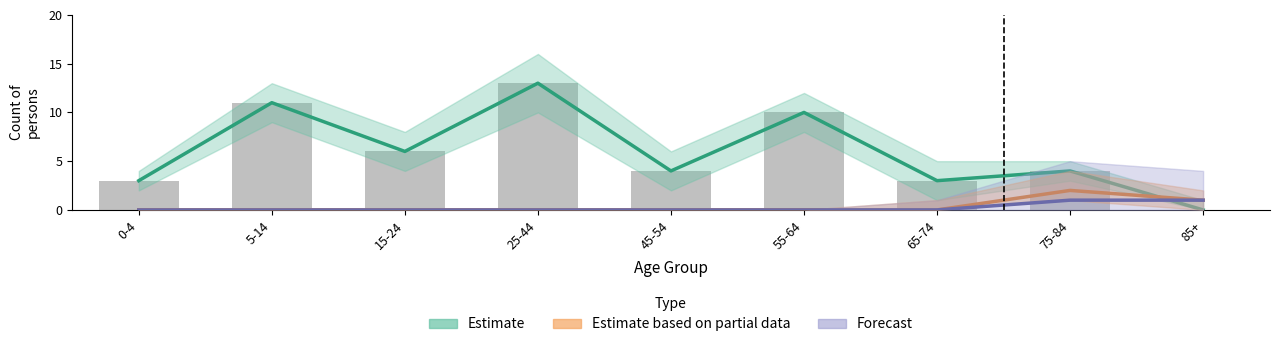

Is it true that Forecast equals 0 at 75-84?

False